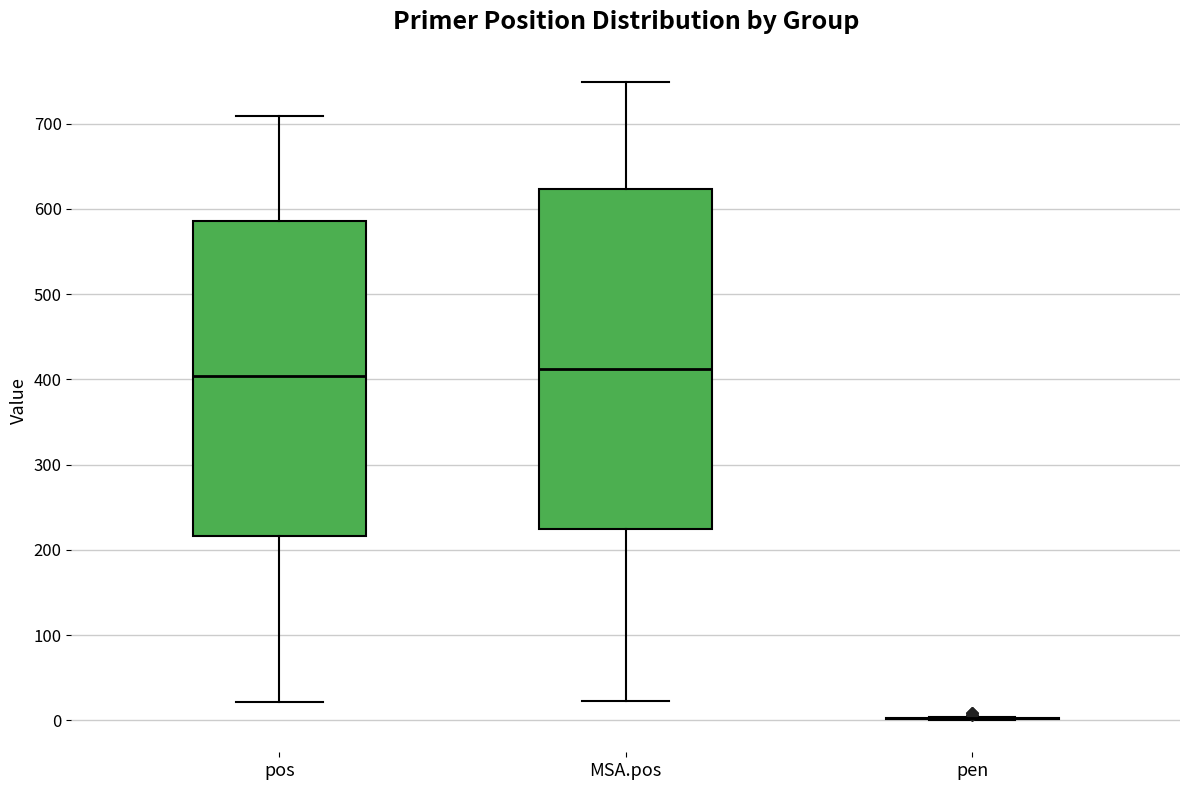

Reading left to right, transcribe this box plot: for each box, give where its median line is, the range the box spans, and where its two whiskers end, as read against the y-axis. The values are not printed on the chart, so give them approximately, as read against the axis.

pos: median 400, box 220 to 590, whiskers 20 to 710
MSA.pos: median 410, box 220 to 620, whiskers 20 to 750
pen: box collapsed to a line at 0, whiskers 0 to 0